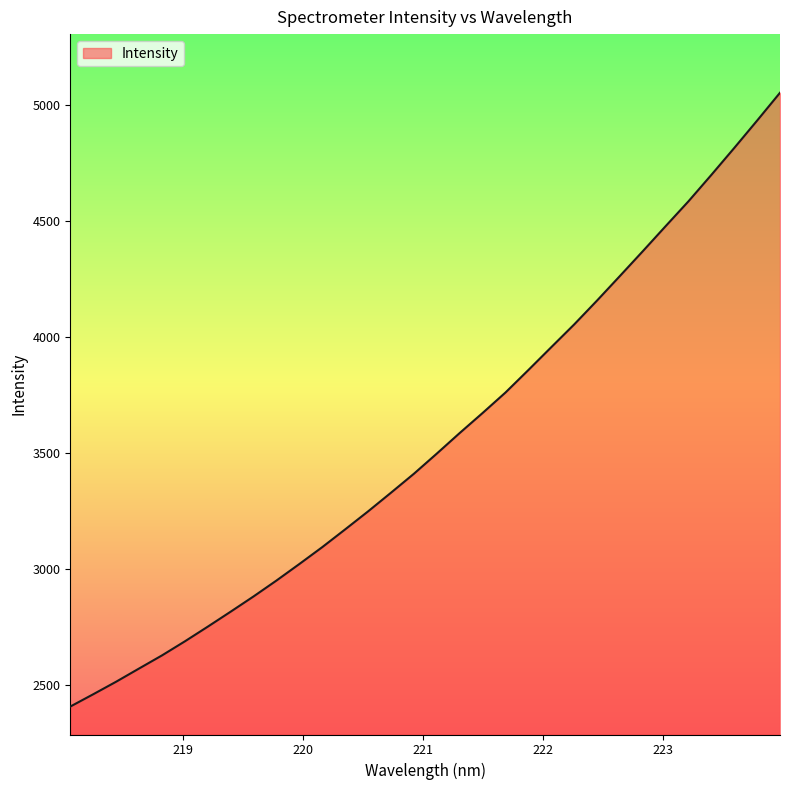

Reading left to right, what are all the values shown in this chart?

2408.2	2461.2	2515.2	2572.1	2628.6	2689.3	2752.6	2817.2	2883.0	2951.5	3022.7	3095.5	3172.0	3249.5	3330.0	3411.6	3498.4	3587.1	3673.3	3761.6	3858.5	3956.9	4054.8	4157.8	4263.7	4370.4	4478.6	4585.9	4699.6	4815.5	4933.6	5053.4